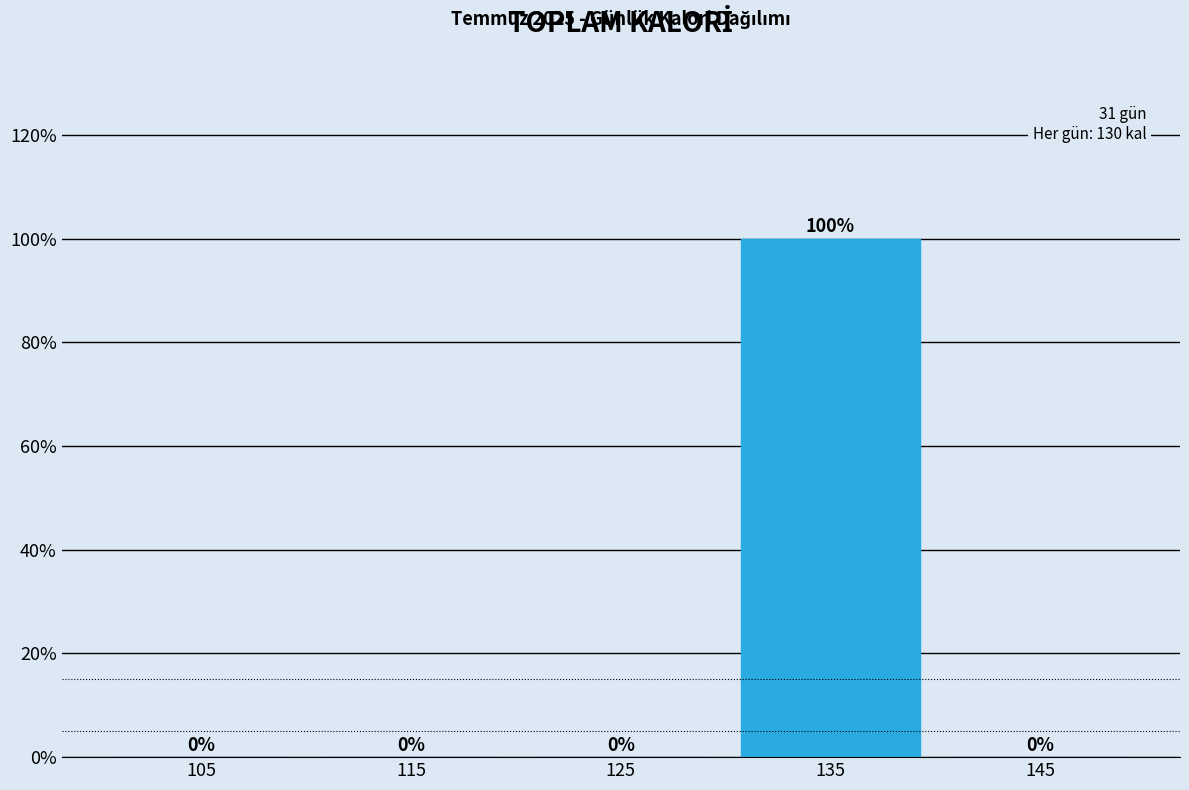

Which range on the x-axis has the tallest bar?

130 to 140